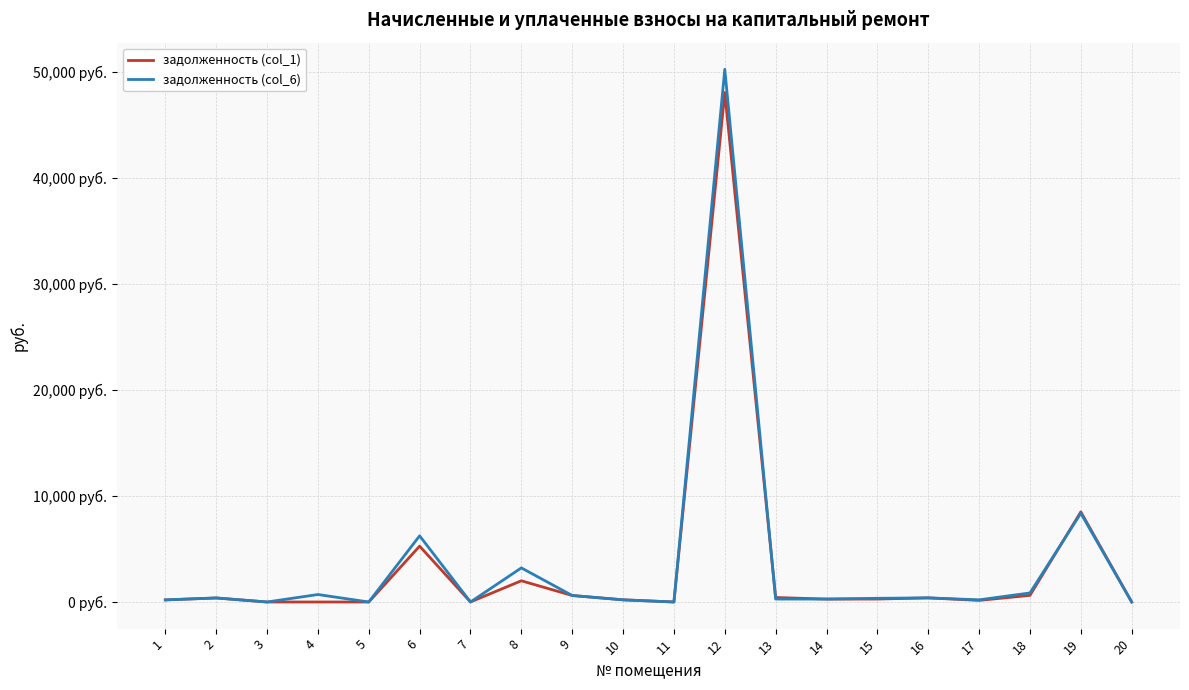

Does the chart display data point markers on the line(s)?

No